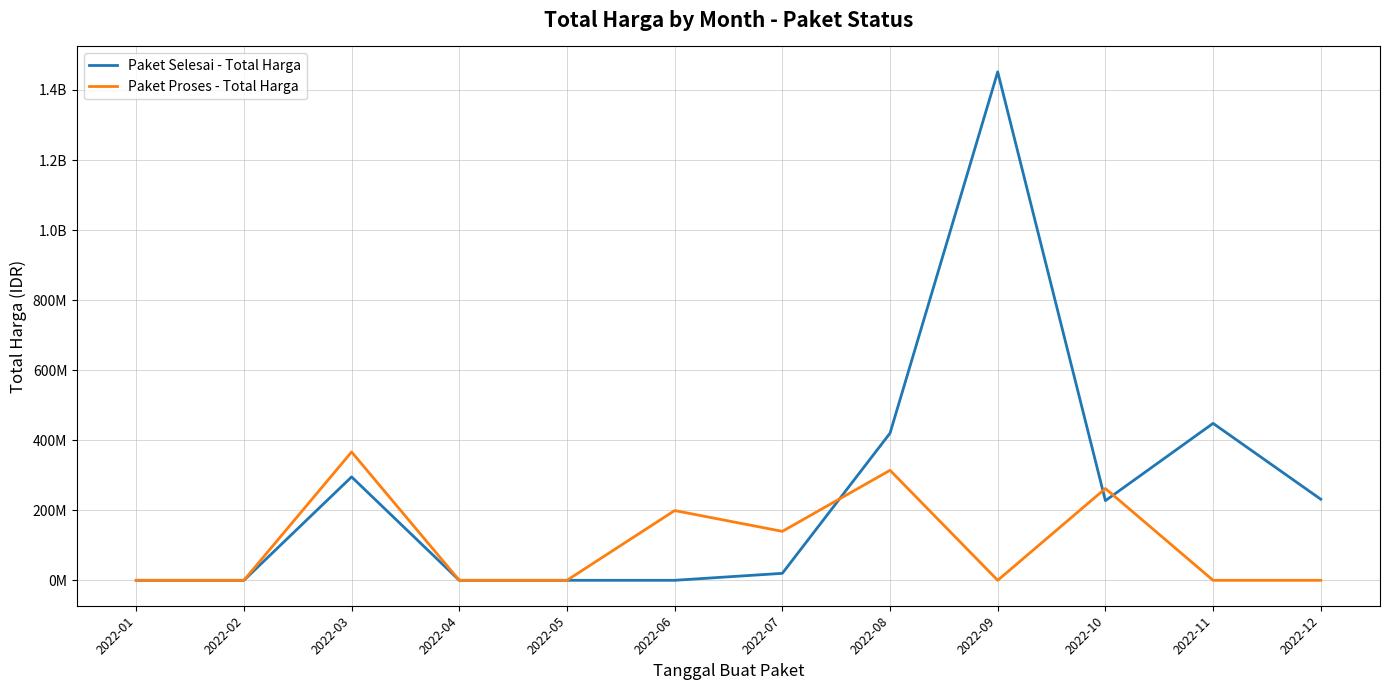

What is the average value of the Paket Proses - Total Harga series?

106806328